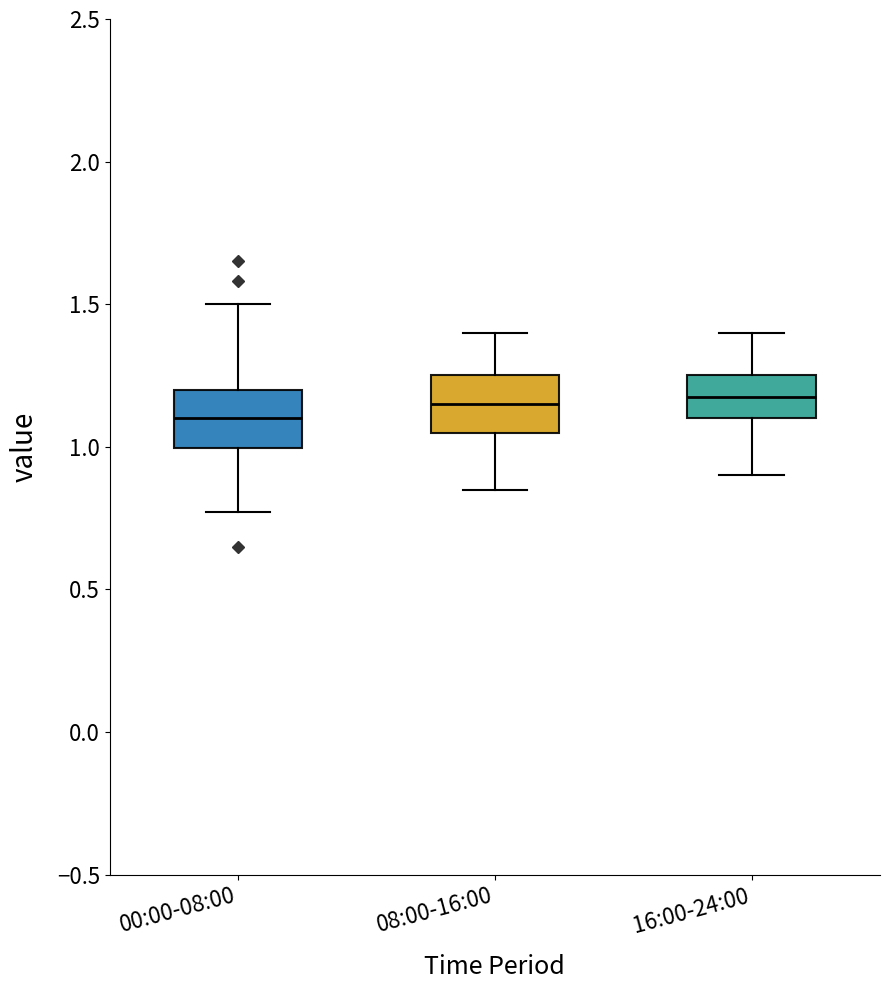

Where is the lower edge of the box for 16:00-24:00 on the y-axis? The values are not printed on the chart, so give them approximately, as read against the axis.

1.10